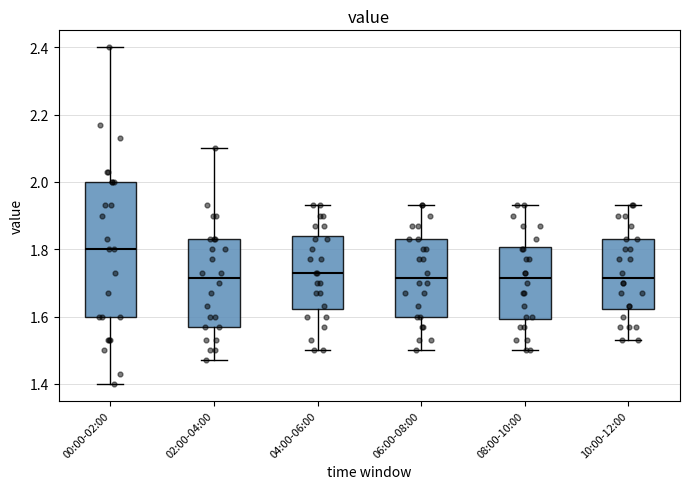

Which box has the highest median line?

00:00-02:00